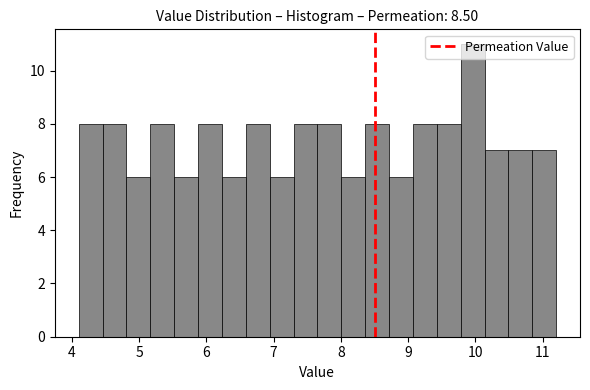

Read against the x-axis, roughly where is the centre of the tallest bar?

10.0